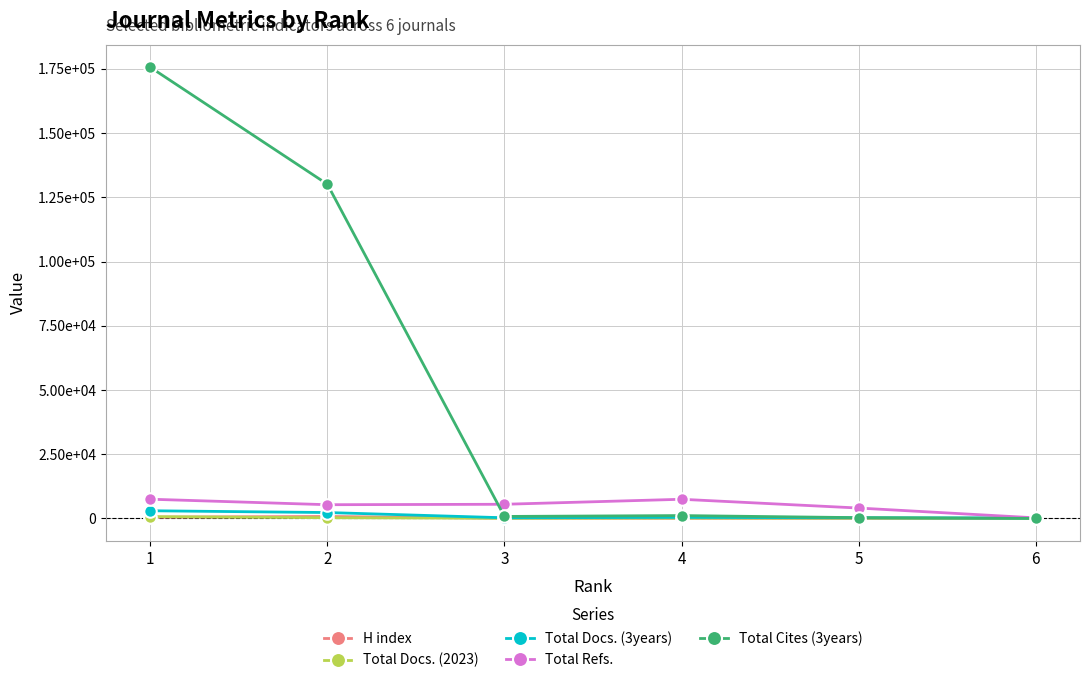

Reading left to right, transcribe all the data shown in this chart.

H index: 1=489	2=760	3=78	4=53	5=38	6=11
Total Docs. (2023): 1=703	2=273	3=65	4=154	5=90	6=34
Total Docs. (3years): 1=2986	2=2293	3=254	4=409	5=248	6=171
Total Refs.: 1=7482	2=5340	3=5509	4=7457	5=4044	6=222
Total Cites (3years): 1=175673	2=130117	3=774	4=1111	5=299	6=6